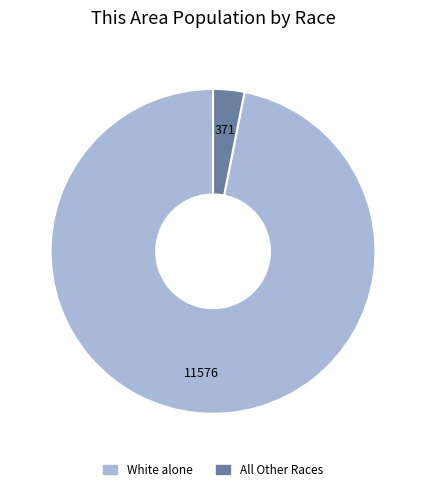

Is there a majority slice in this chart?

Yes